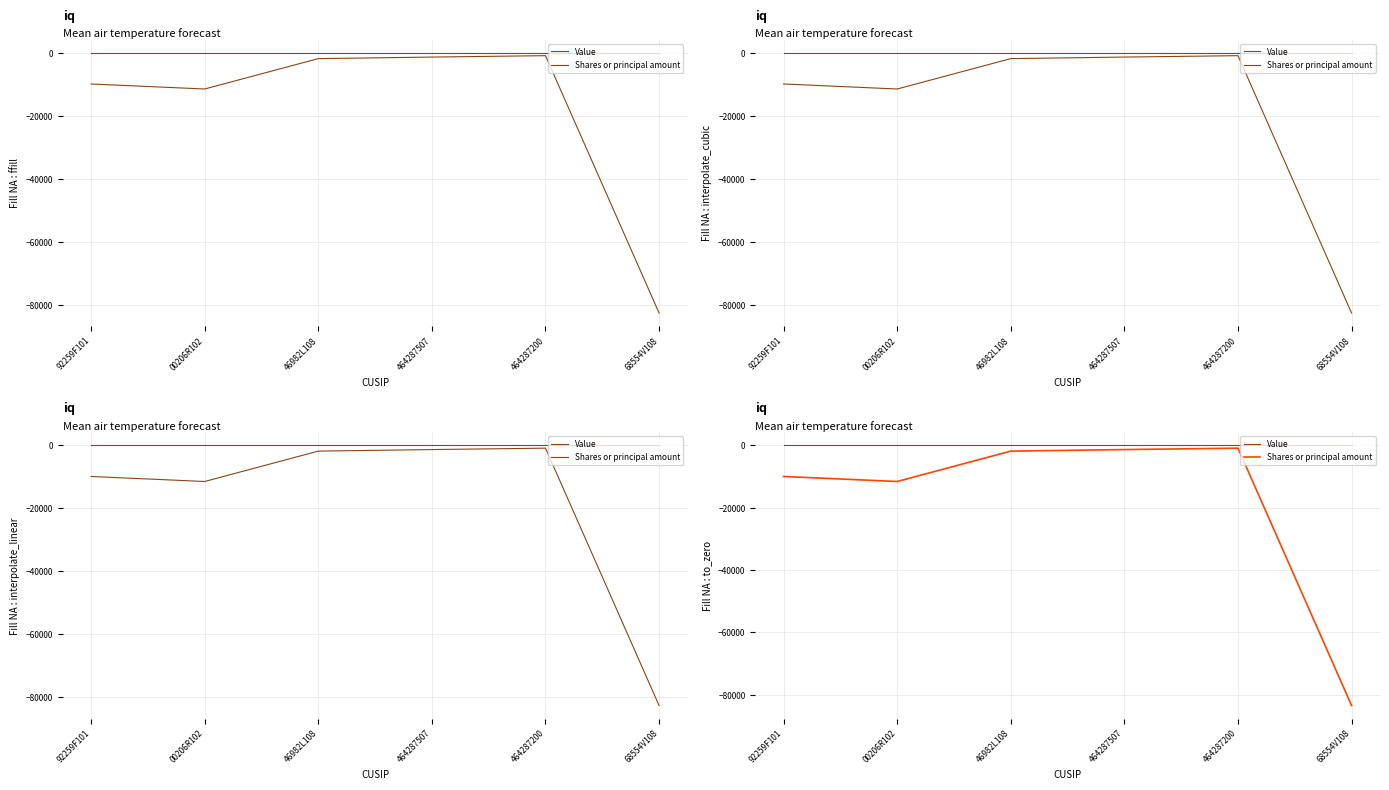

Does the chart display data point markers on the line(s)?

No